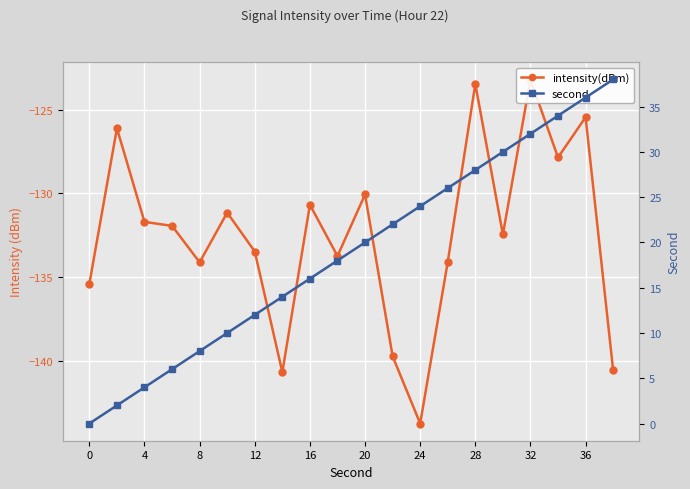

True or false: second and intensity(dBm) intersect in this chart.

False